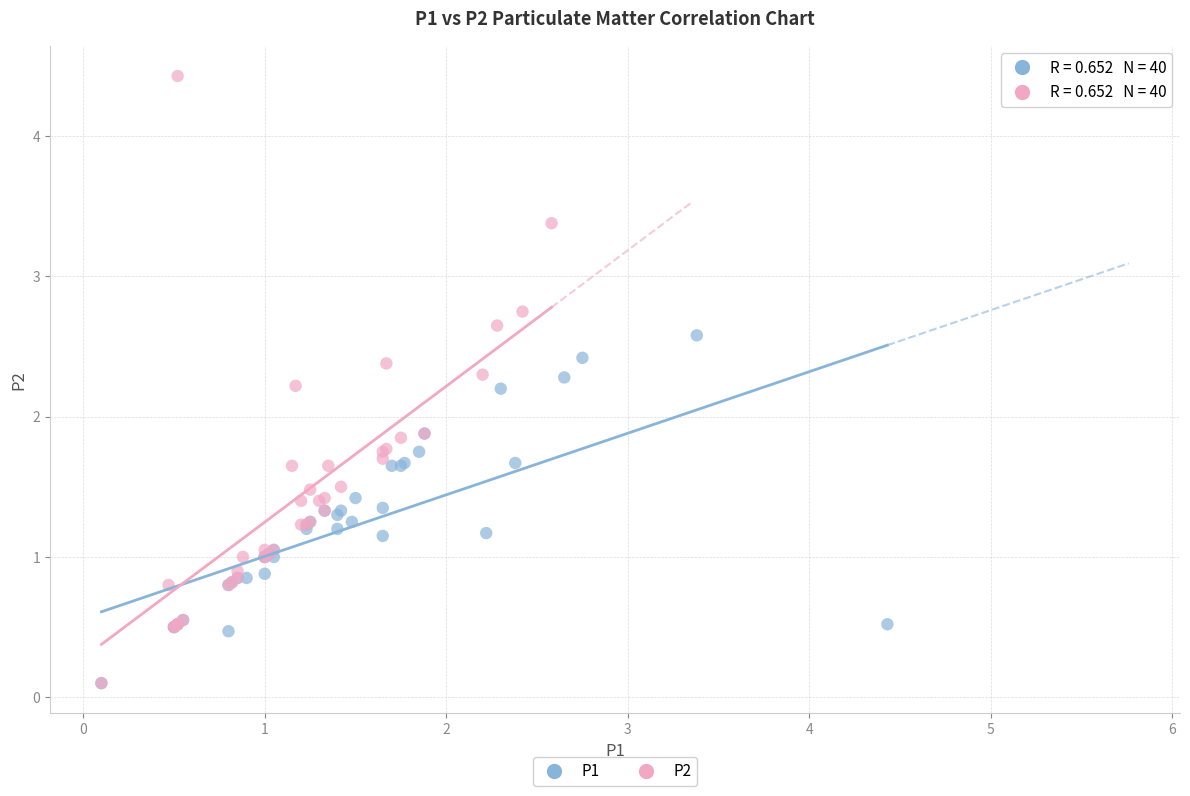

Which series reaches the maximum Y coordinate?

P2